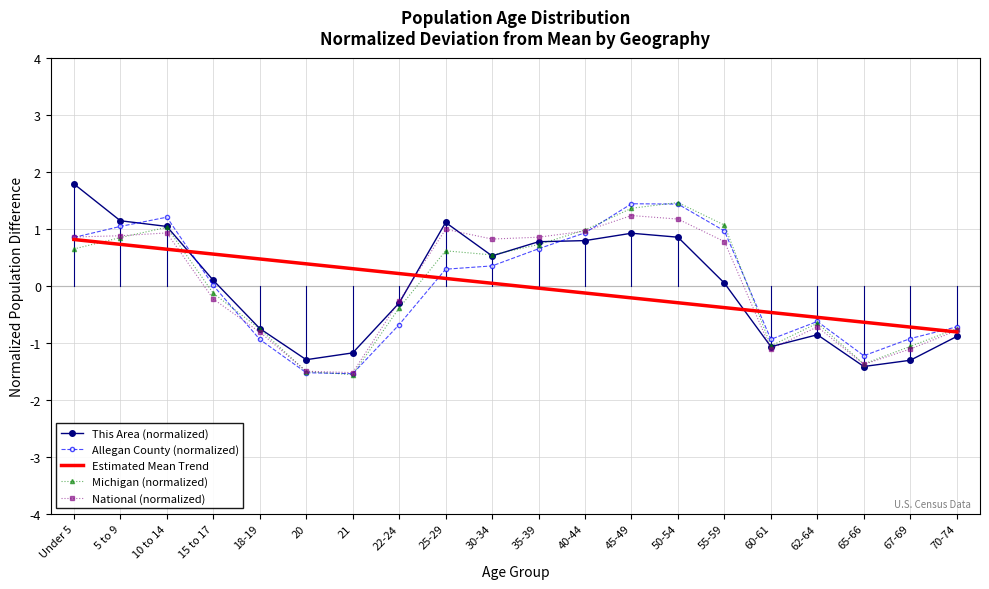

What is the difference between the maximum and minimum values in the National (normalized) series?

2.8